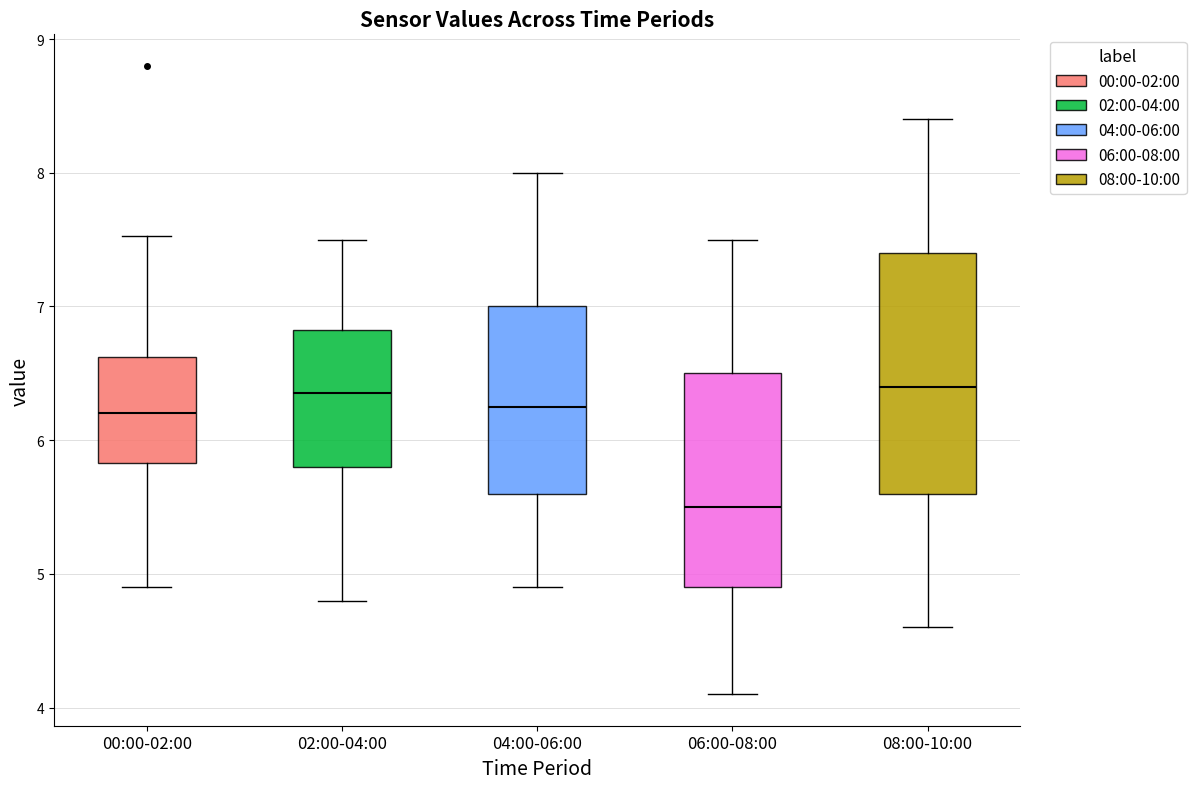

Where is the upper edge of the box for 06:00-08:00 on the y-axis? The values are not printed on the chart, so give them approximately, as read against the axis.

6.5